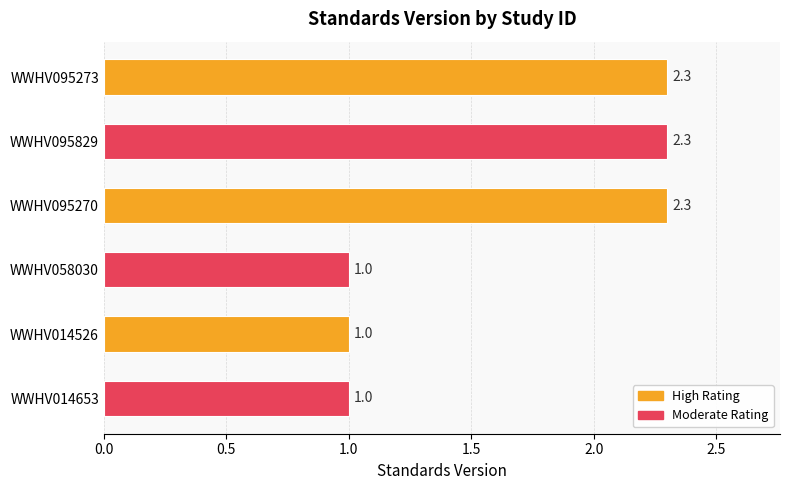

Reading left to right, extract all data points from this chart.

2.3	2.3	2.3	1.0	1.0	1.0